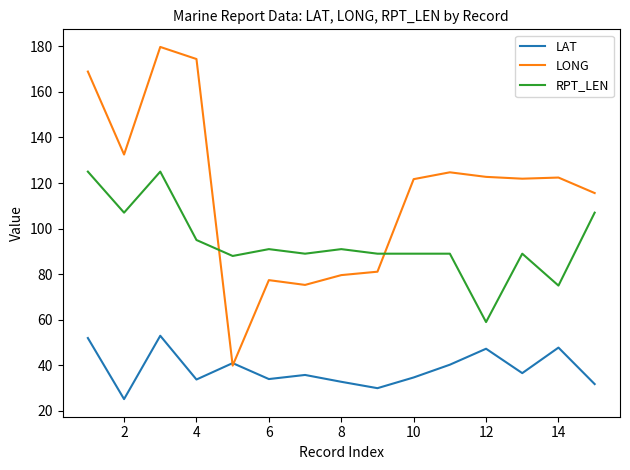

Which series has the largest range (max minus min)?

LONG